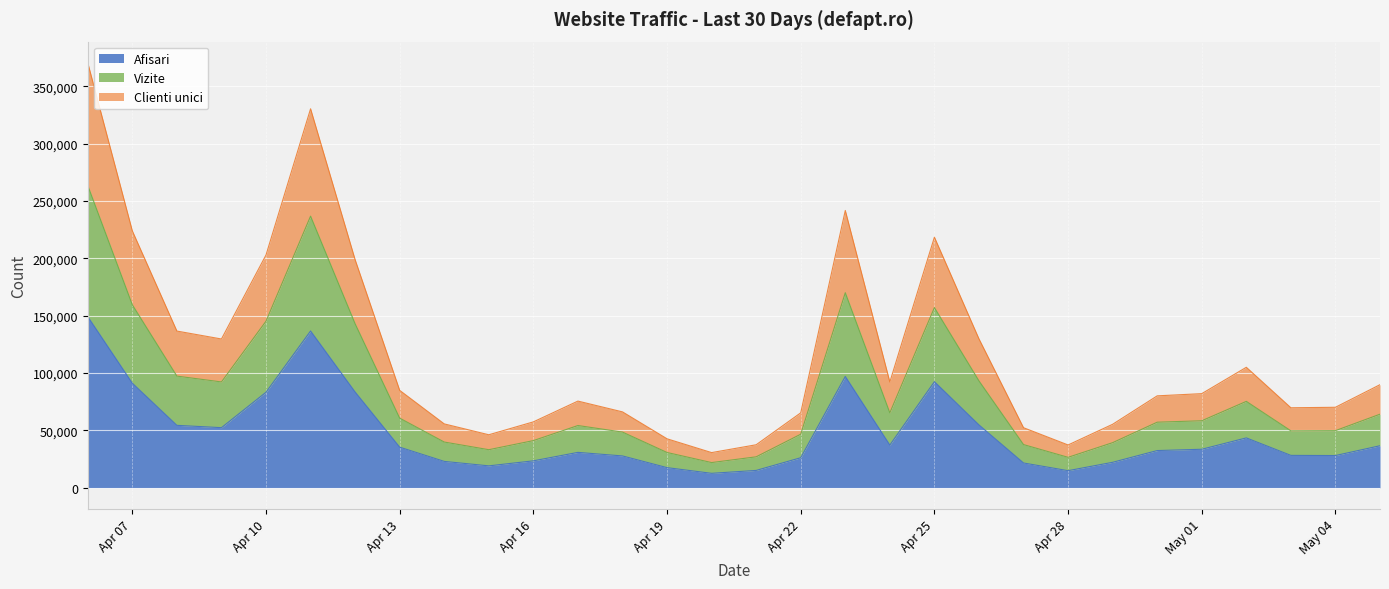

True or false: Afisari and Clienti unici cross at least once.

False